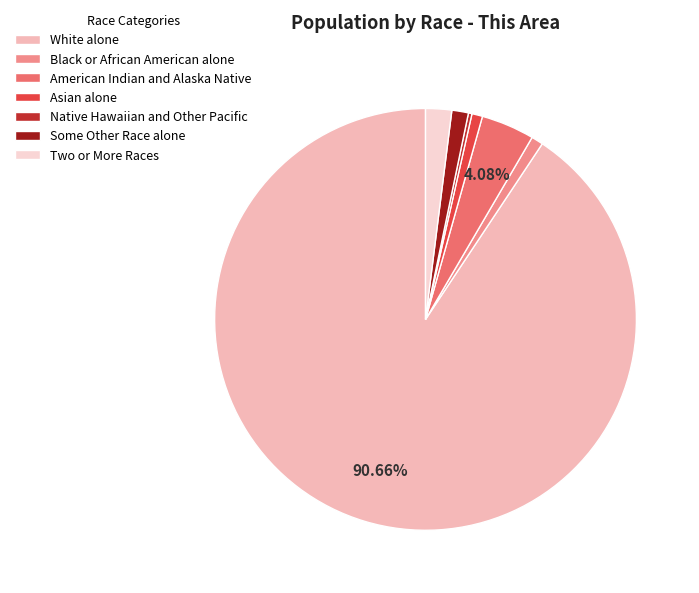

What is the ratio of the value at Two or More Races to the value at American Indian and Alaska Native?

0.5